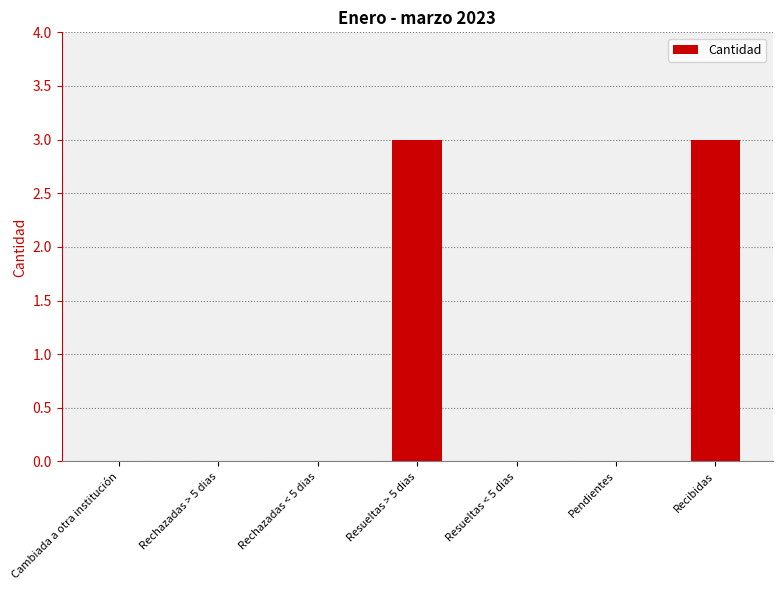

What is the maximum value shown in the chart?

3